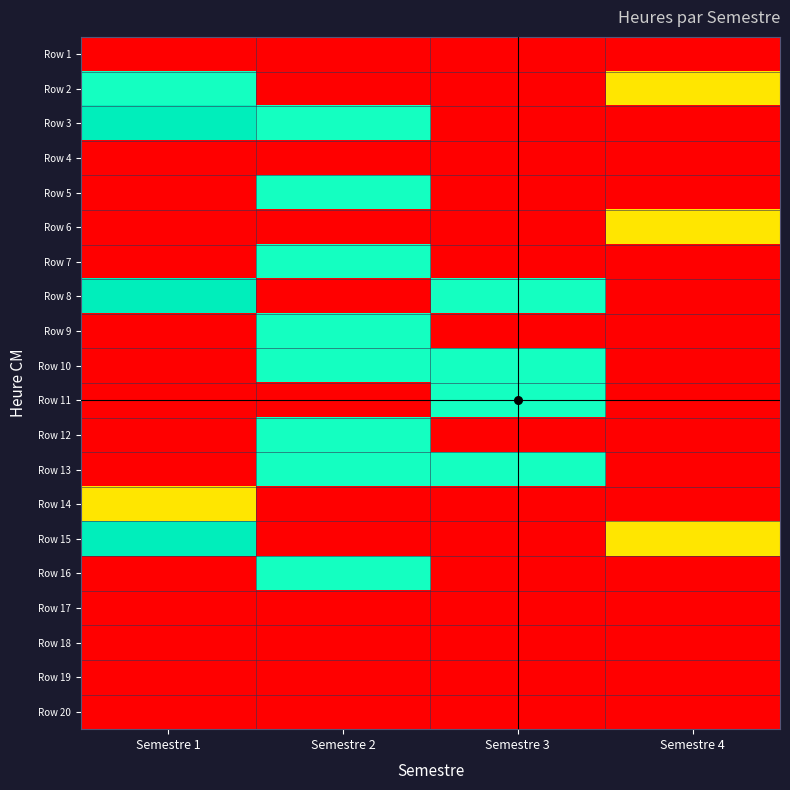

Reading left to right, extract all data points from this chart.

Row 1: Semestre 1=0	Semestre 2=0	Semestre 3=0	Semestre 4=0
Row 2: Semestre 1=15	Semestre 2=0	Semestre 3=0	Semestre 4=9
Row 3: Semestre 1=18	Semestre 2=15	Semestre 3=0	Semestre 4=0
Row 4: Semestre 1=0	Semestre 2=0	Semestre 3=0	Semestre 4=0
Row 5: Semestre 1=0	Semestre 2=15	Semestre 3=0	Semestre 4=0
Row 6: Semestre 1=0	Semestre 2=0	Semestre 3=0	Semestre 4=9
Row 7: Semestre 1=0	Semestre 2=15	Semestre 3=0	Semestre 4=0
Row 8: Semestre 1=18	Semestre 2=0	Semestre 3=15	Semestre 4=0
Row 9: Semestre 1=0	Semestre 2=15	Semestre 3=0	Semestre 4=0
Row 10: Semestre 1=0	Semestre 2=15	Semestre 3=15	Semestre 4=0
Row 11: Semestre 1=0	Semestre 2=0	Semestre 3=15	Semestre 4=0
Row 12: Semestre 1=0	Semestre 2=15	Semestre 3=0	Semestre 4=0
Row 13: Semestre 1=0	Semestre 2=15	Semestre 3=15	Semestre 4=0
Row 14: Semestre 1=9	Semestre 2=0	Semestre 3=0	Semestre 4=0
Row 15: Semestre 1=18	Semestre 2=0	Semestre 3=0	Semestre 4=9
Row 16: Semestre 1=0	Semestre 2=15	Semestre 3=0	Semestre 4=0
Row 17: Semestre 1=0	Semestre 2=0	Semestre 3=0	Semestre 4=0
Row 18: Semestre 1=0	Semestre 2=0	Semestre 3=0	Semestre 4=0
Row 19: Semestre 1=0	Semestre 2=0	Semestre 3=0	Semestre 4=0
Row 20: Semestre 1=0	Semestre 2=0	Semestre 3=0	Semestre 4=0